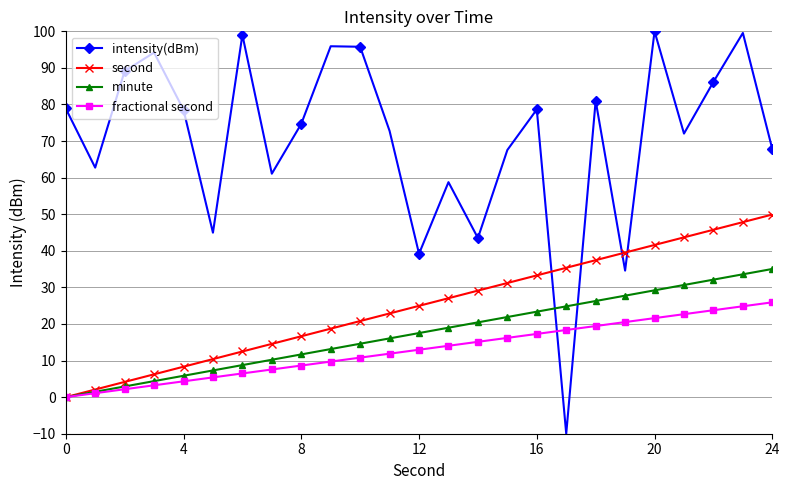

Does the chart display data point markers on the line(s)?

Yes